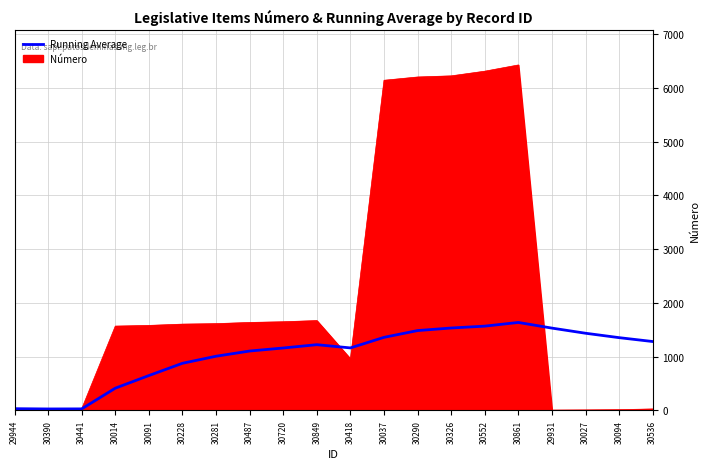

List the labels in order of value, smallest first.

30390, 30441, 29944, 30014, 30091, 30228, 30281, 30487, 30720, 30418, 30849, 30536, 30094, 30037, 30027, 30290, 29931, 30326, 30552, 30861